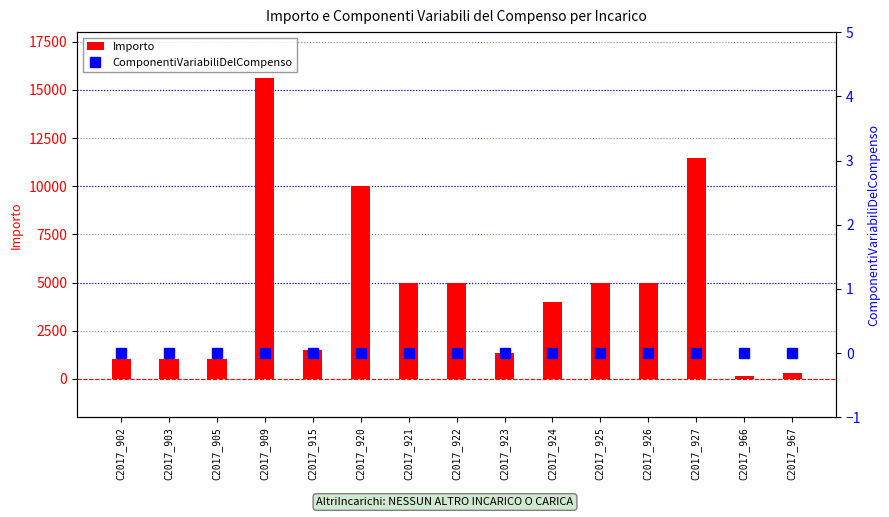

At C2017_926, list the series in order from largest to smallest.

Importo, ComponentiVariabiliDelCompenso